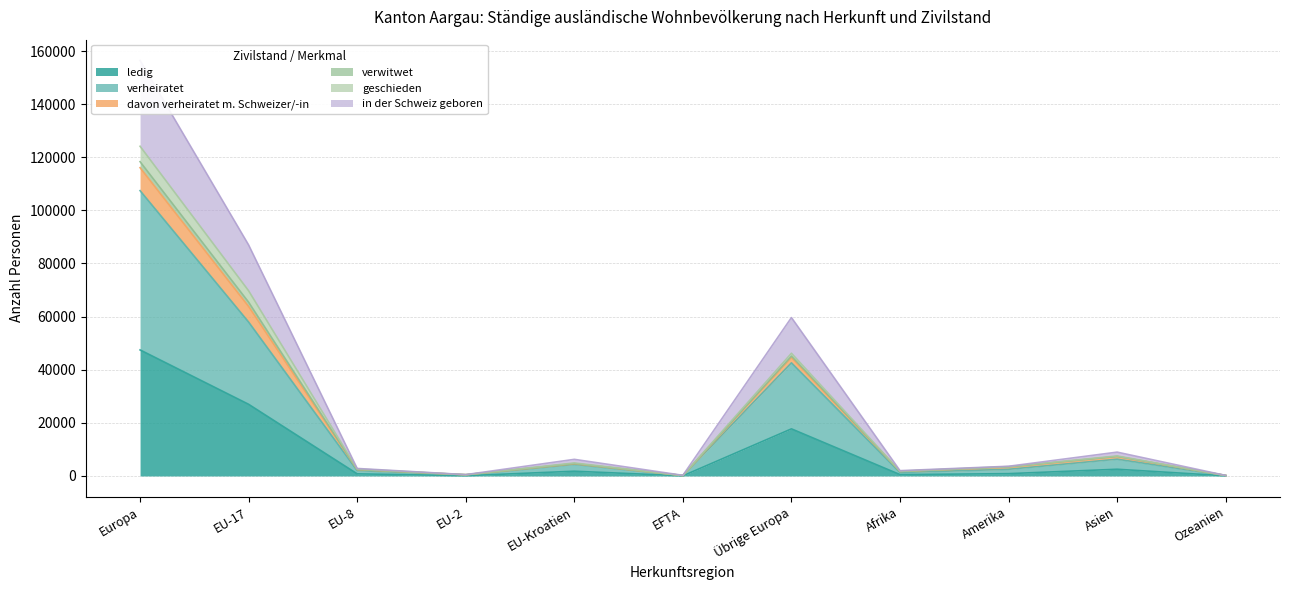

How many interior local valleys does the verwitwet series have?

3